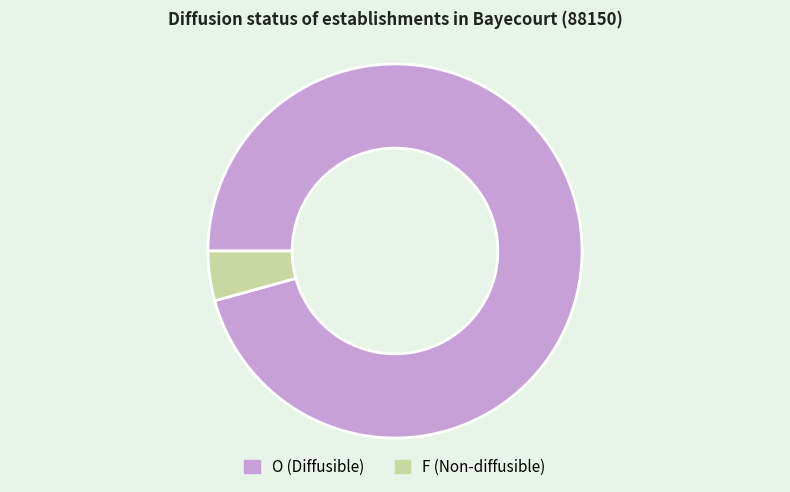

Do F and O together represent more than half of the pie?

Yes